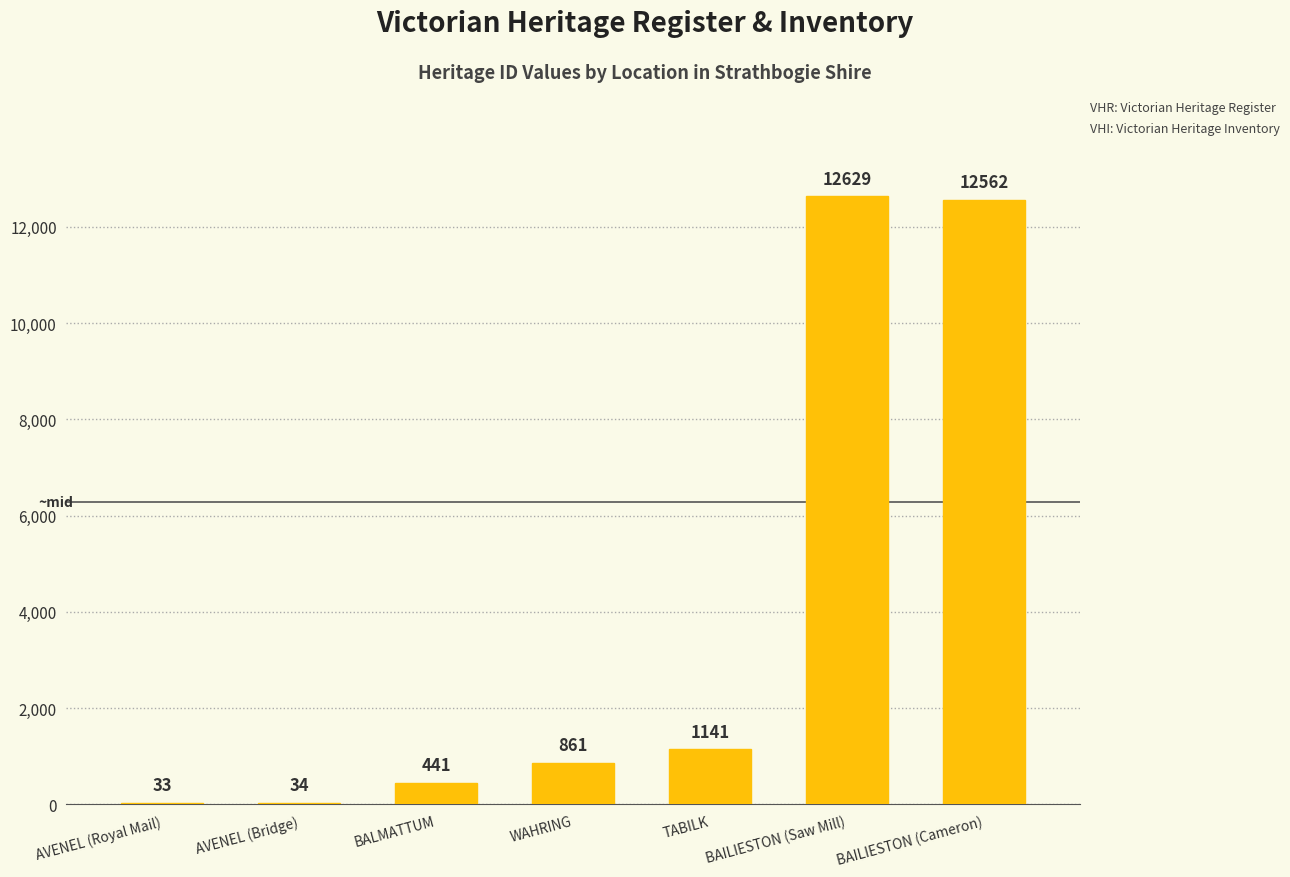

Approximately how many times larger is the value at WAHRING compared to AVENEL (Royal Mail)?

26.1